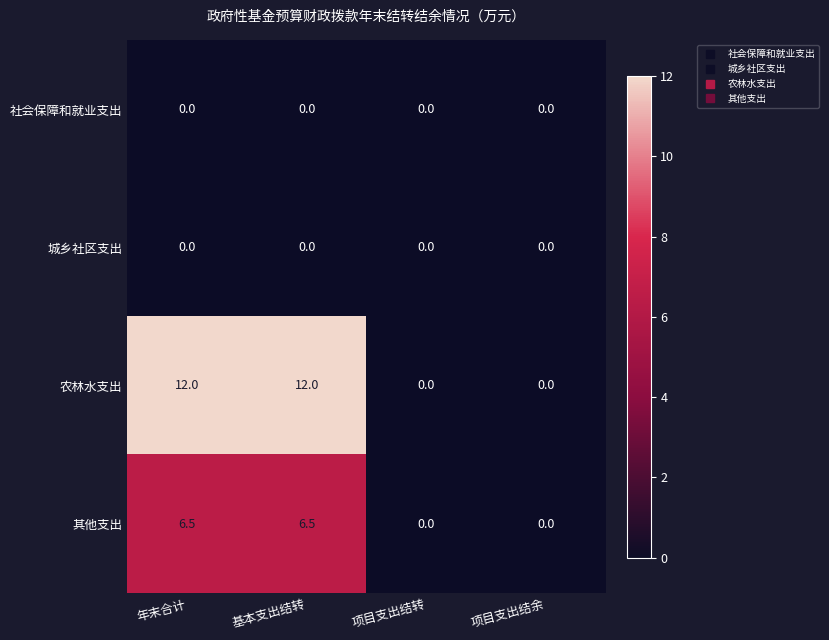

What is the total value across all series at 基本支出结转?

18.5